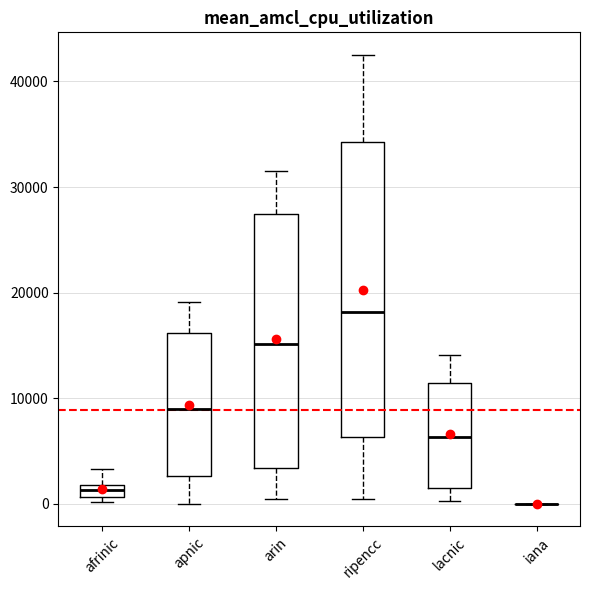

Which box is the tallest, from its lower edge to its upper edge?

ripencc